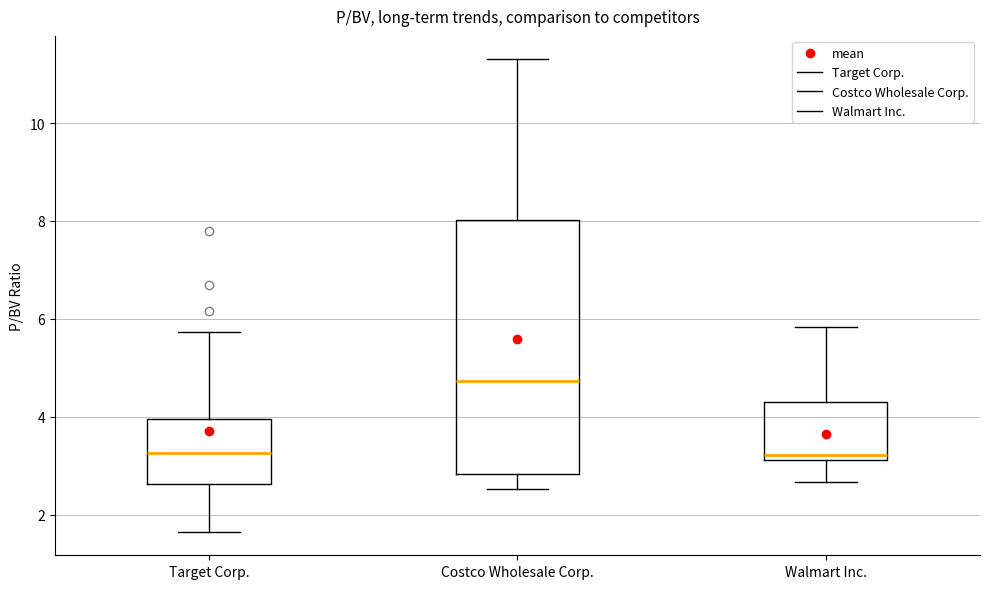

Which box is the tallest, from its lower edge to its upper edge?

Costco Wholesale Corp.